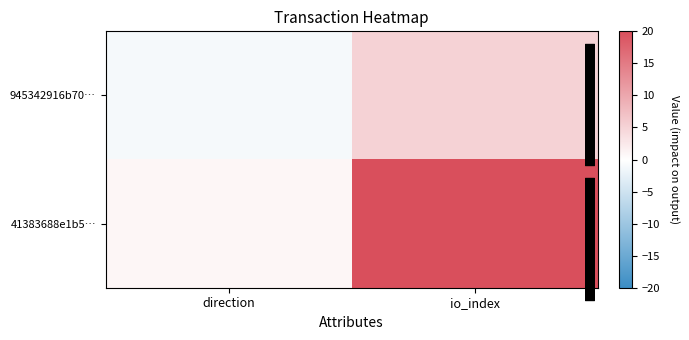

How many negative values does the 945342916b70… series have?

1